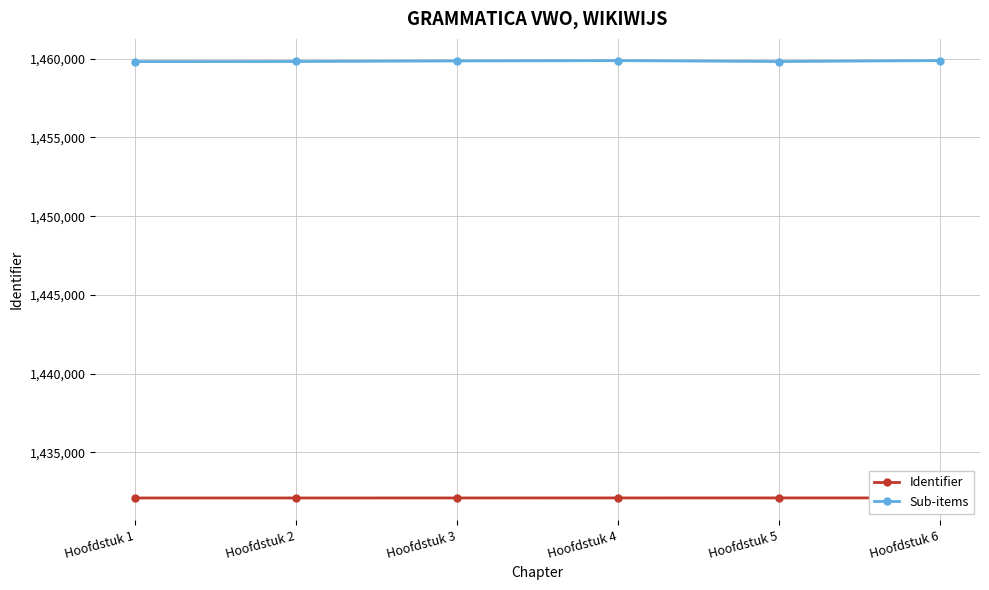

How many data points does each series have?

6